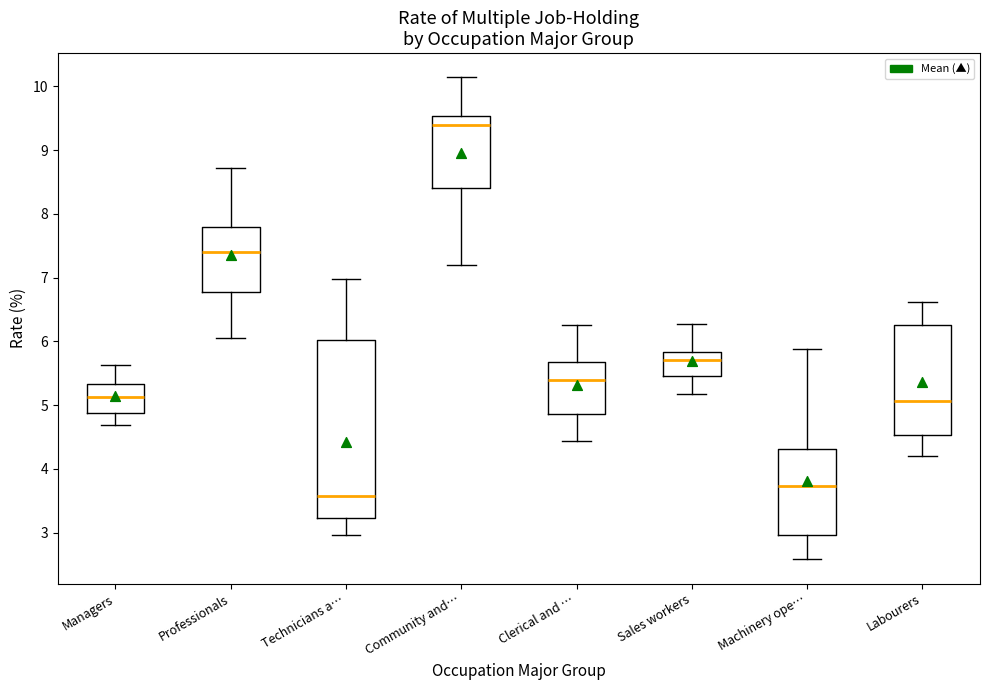

Reading left to right, transcribe this box plot: for each box, give where its median line is, the range the box spans, and where its two whiskers end, as read against the y-axis. The values are not printed on the chart, so give them approximately, as read against the axis.

Managers: median 5.1, box 4.9 to 5.3, whiskers 4.7 to 5.6
Professionals: median 7.4, box 6.8 to 7.8, whiskers 6.1 to 8.7
Technicians a…: median 3.6, box 3.2 to 6.0, whiskers 3.0 to 7.0
Community and…: median 9.4, box 8.4 to 9.5, whiskers 7.2 to 10.1
Clerical and …: median 5.4, box 4.9 to 5.7, whiskers 4.4 to 6.2
Sales workers: median 5.7, box 5.5 to 5.8, whiskers 5.2 to 6.3
Machinery ope…: median 3.7, box 3.0 to 4.3, whiskers 2.6 to 5.9
Labourers: median 5.1, box 4.5 to 6.3, whiskers 4.2 to 6.6